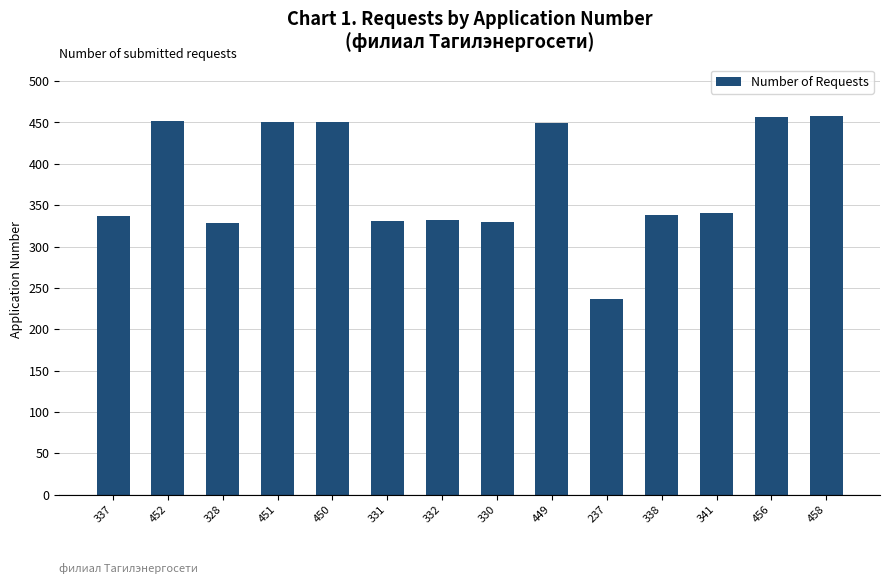

What is the difference between the maximum and minimum values?

221